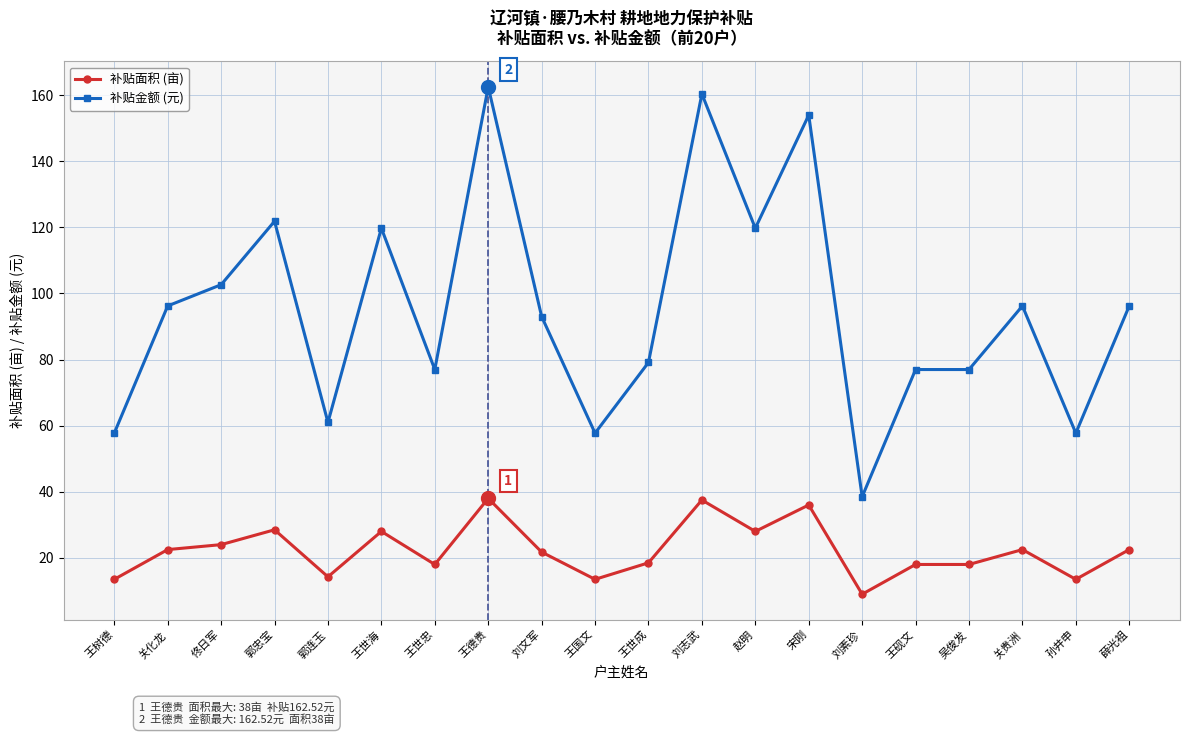

What is the difference between the maximum and minimum values in the 补贴面积 (亩) series?

29.0